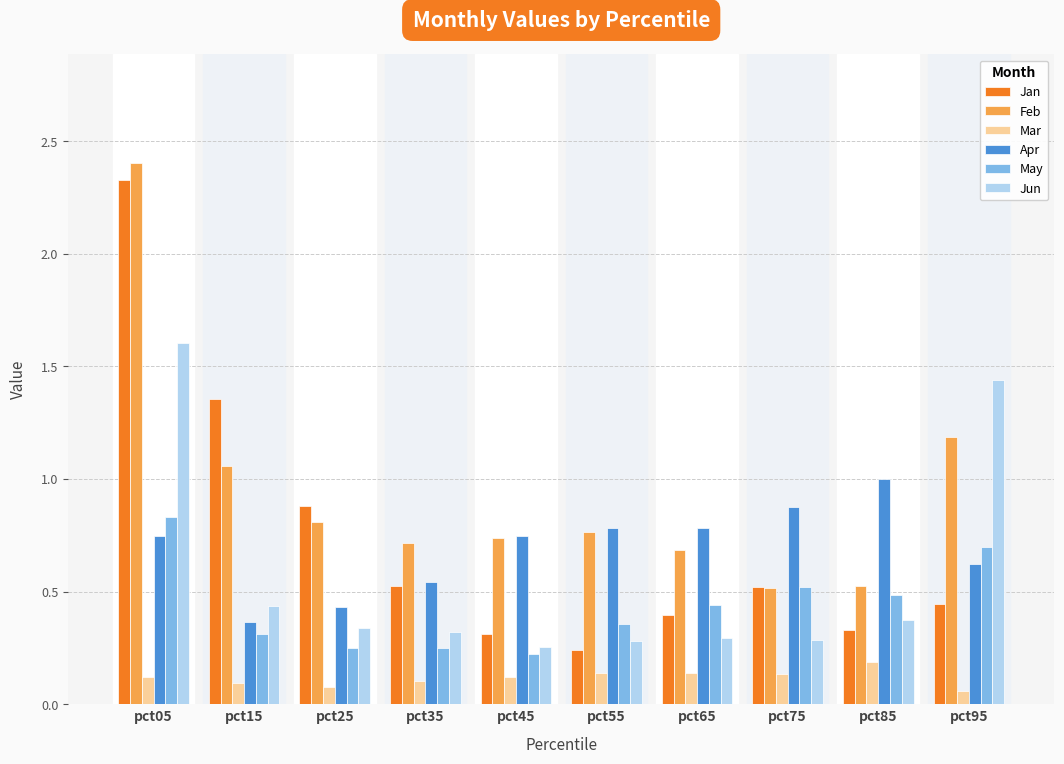

What is the difference between the maximum and minimum values in the Jun series?

1.3